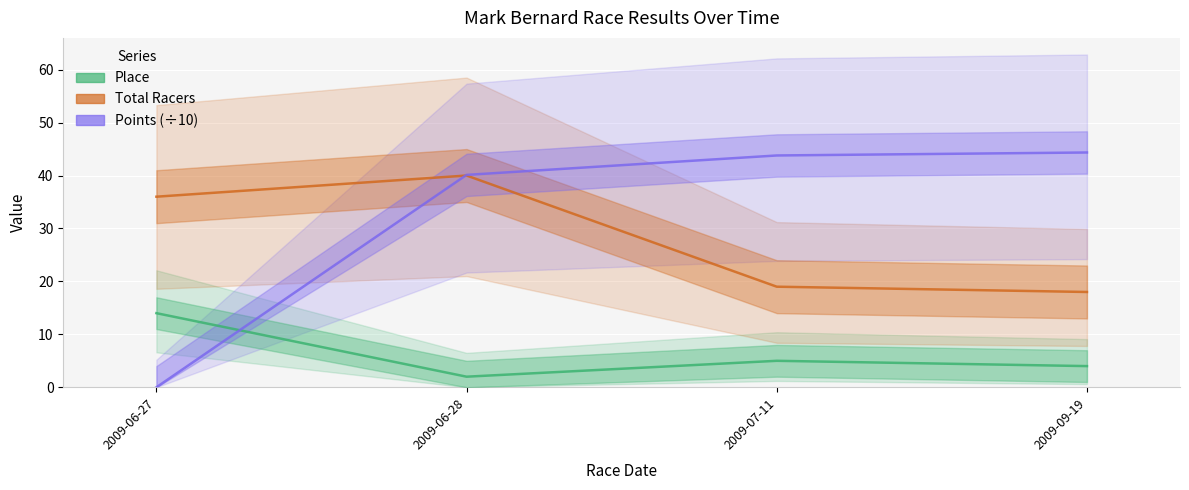

Which series has the largest total across all categories?

Points